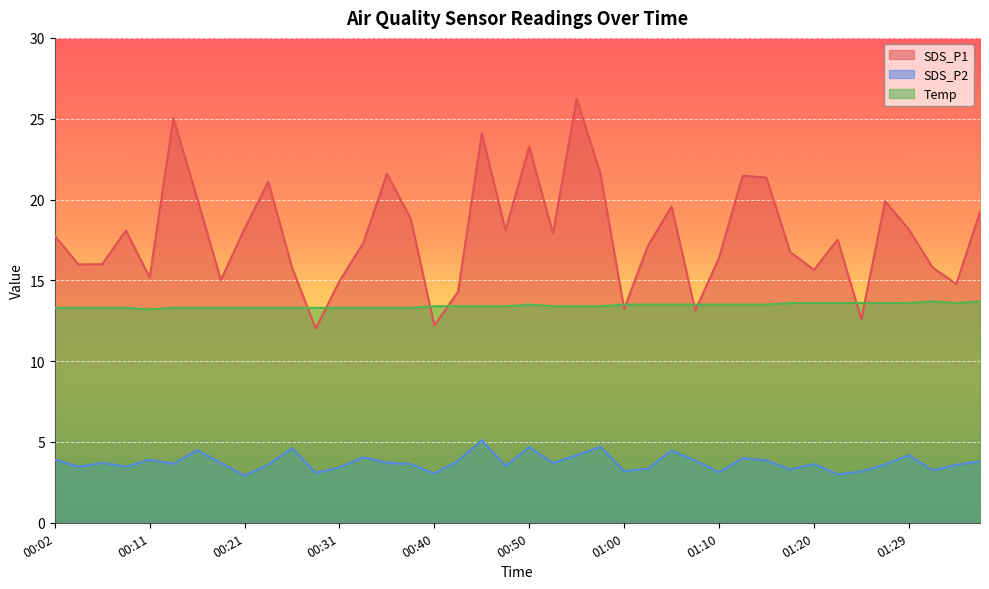

Is it true that SDS_P2 equals 6.0 at 00:31?

False